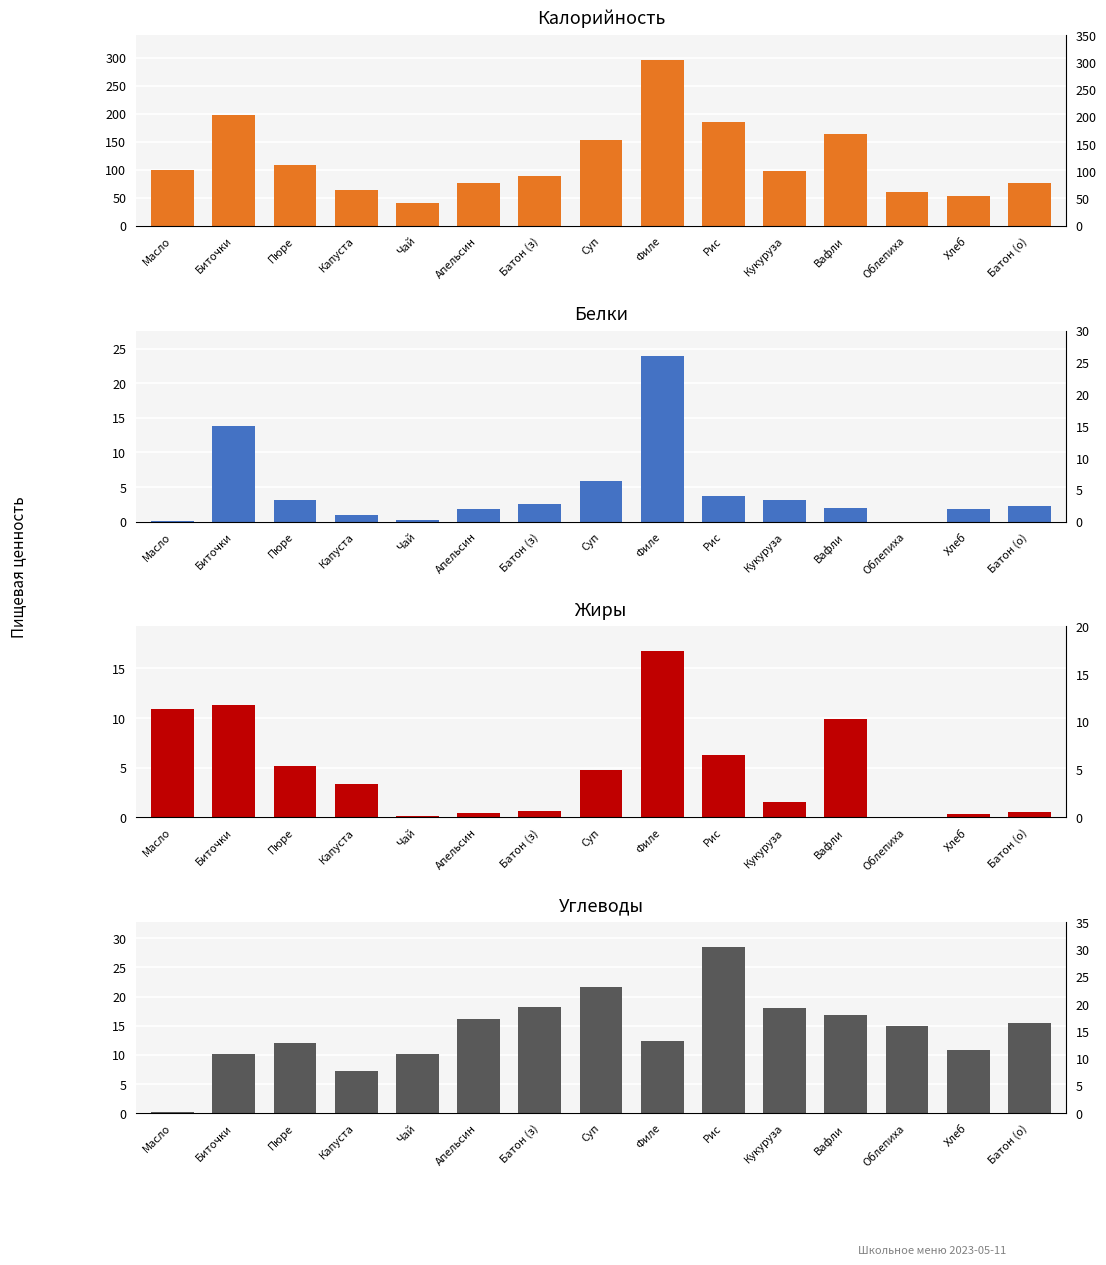

At which category is the sum across all series the highest?

Филе